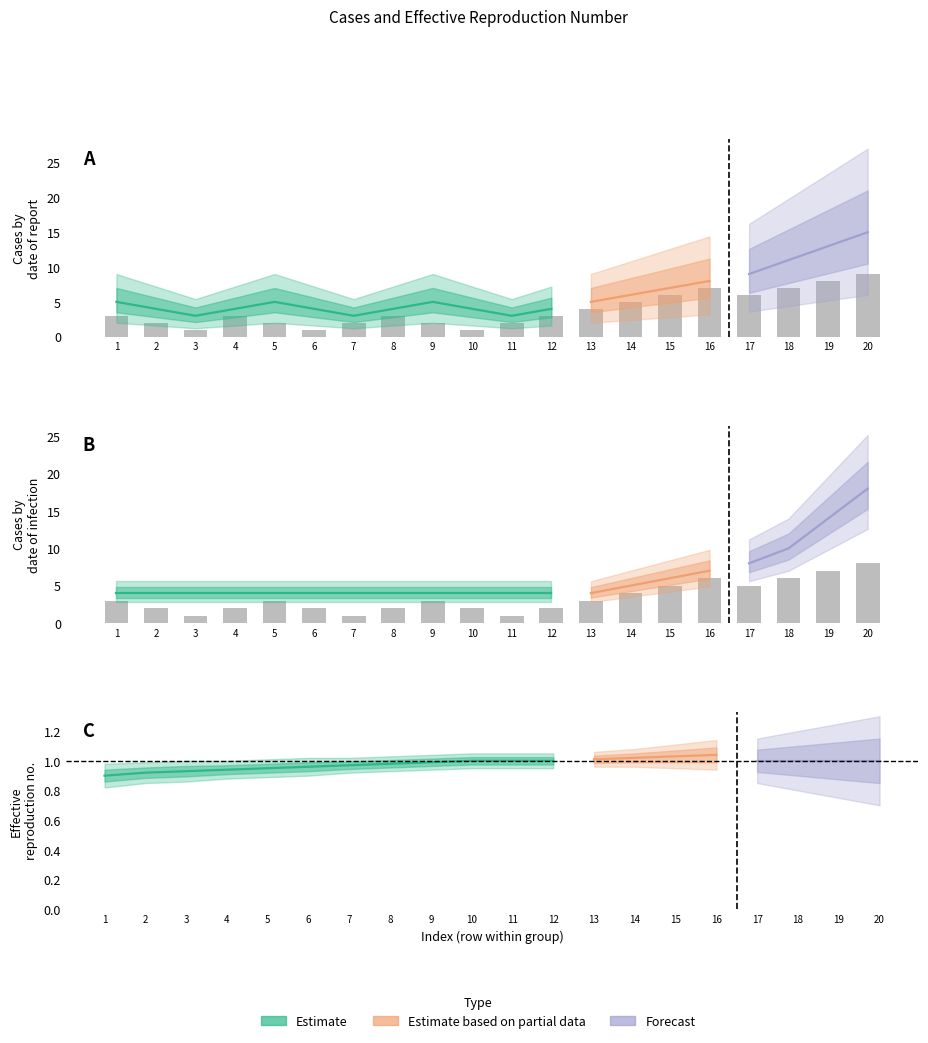

What is the value of the 10th bar from the left?

2